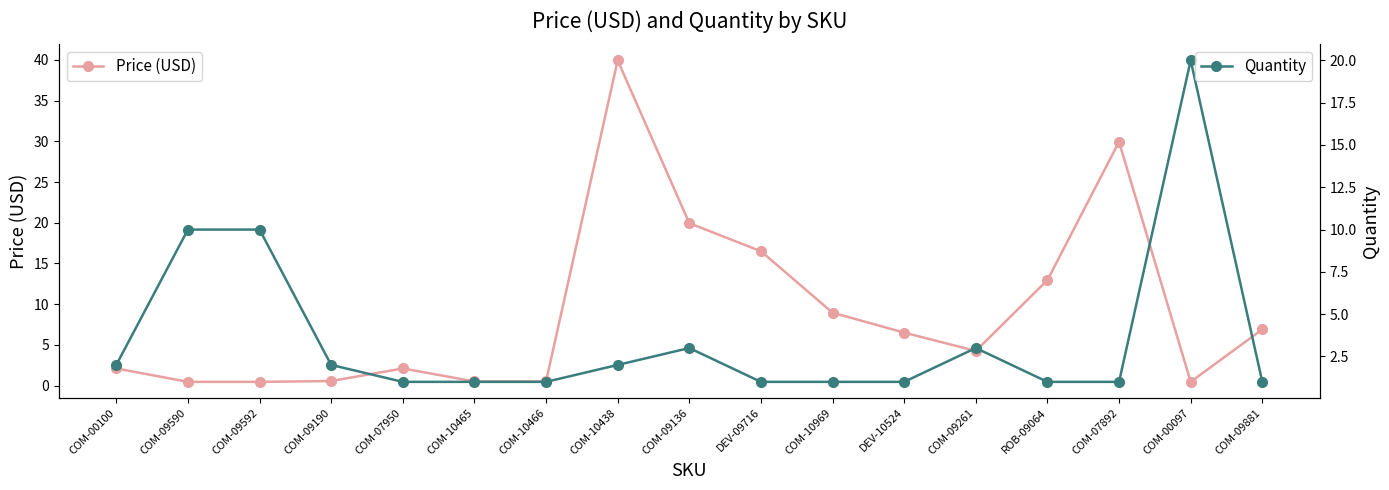

How many data points does each series have?

17